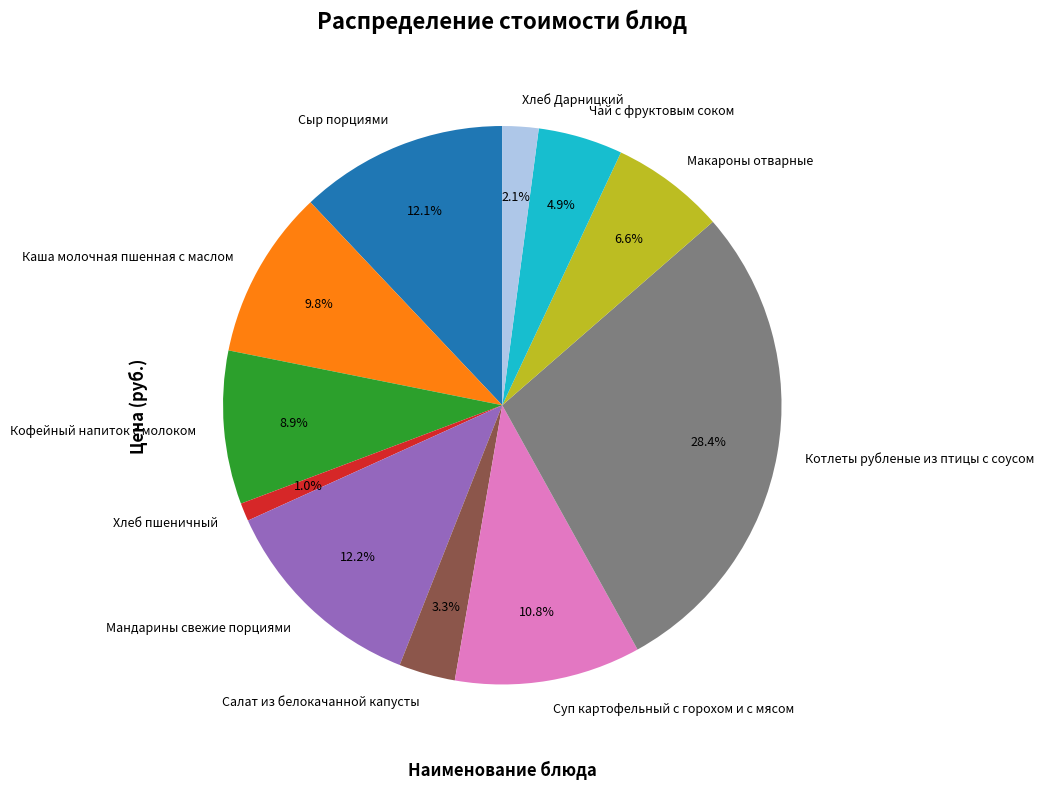

Is Мандарины свежие порциями the majority of the pie?

No